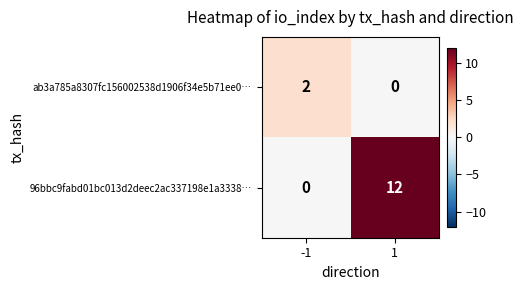

The 96bbc9fabd01bc013d2deec2ac337198e1a3338… series shows 12 at 1. True or false?

True